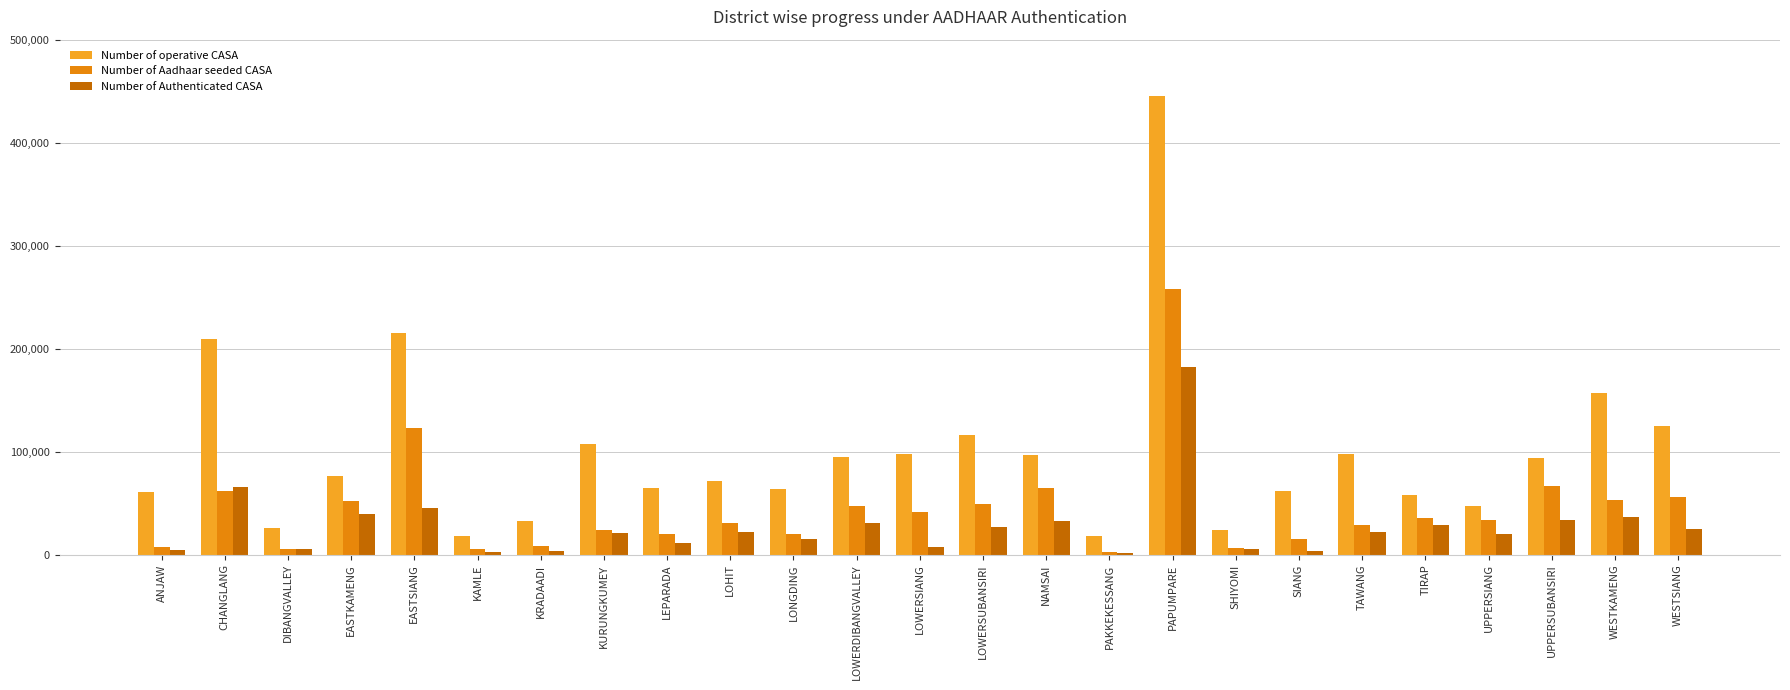

What is the value of the Number of Aadhaar seeded CASA bar at the 7th from the left?

8753